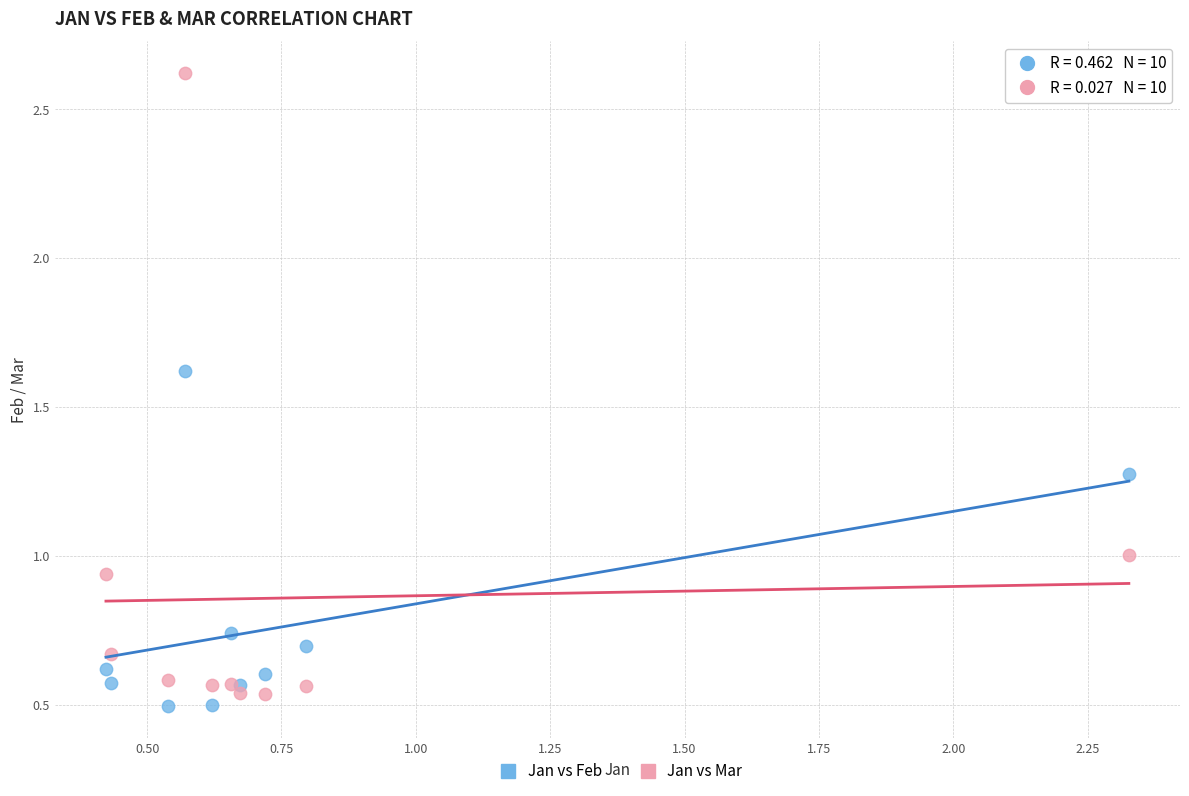

Which series has the widest spread of Y values?

Jan vs Mar